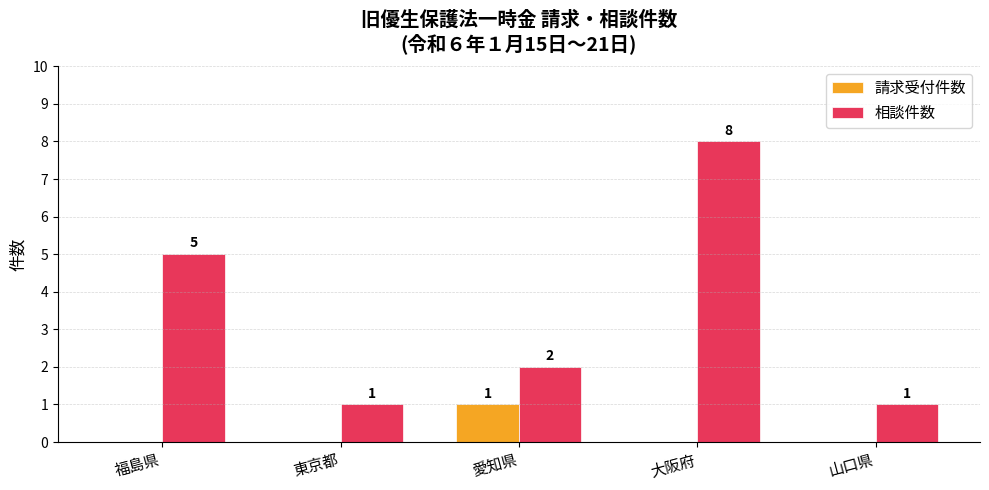

What is the sum of all 相談件数 values?

17